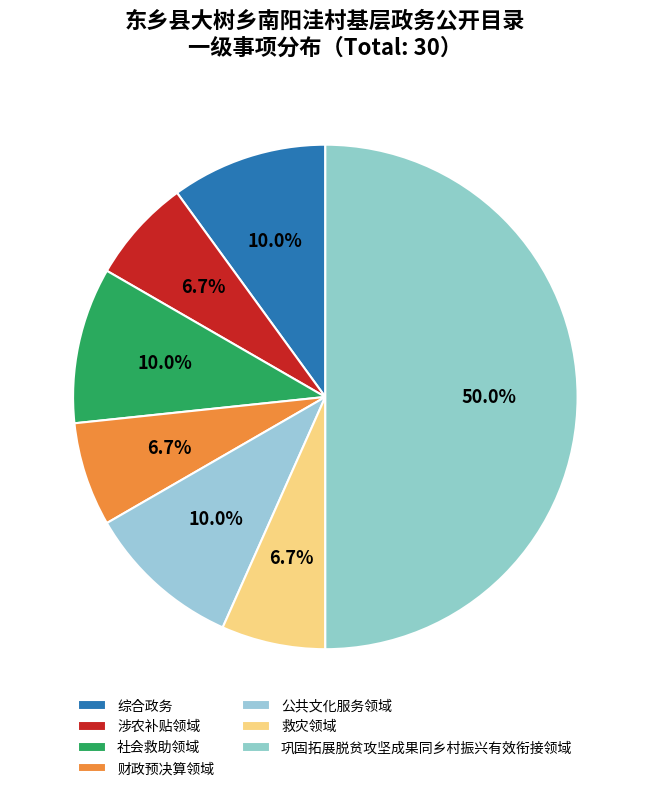

Rank the categories by value from highest to lowest.

巩固拓展脱贫攻坚成果同乡村振兴有效衔接领域, 综合政务, 社会救助领域, 公共文化服务领域, 涉农补贴领域, 财政预决算领域, 救灾领域